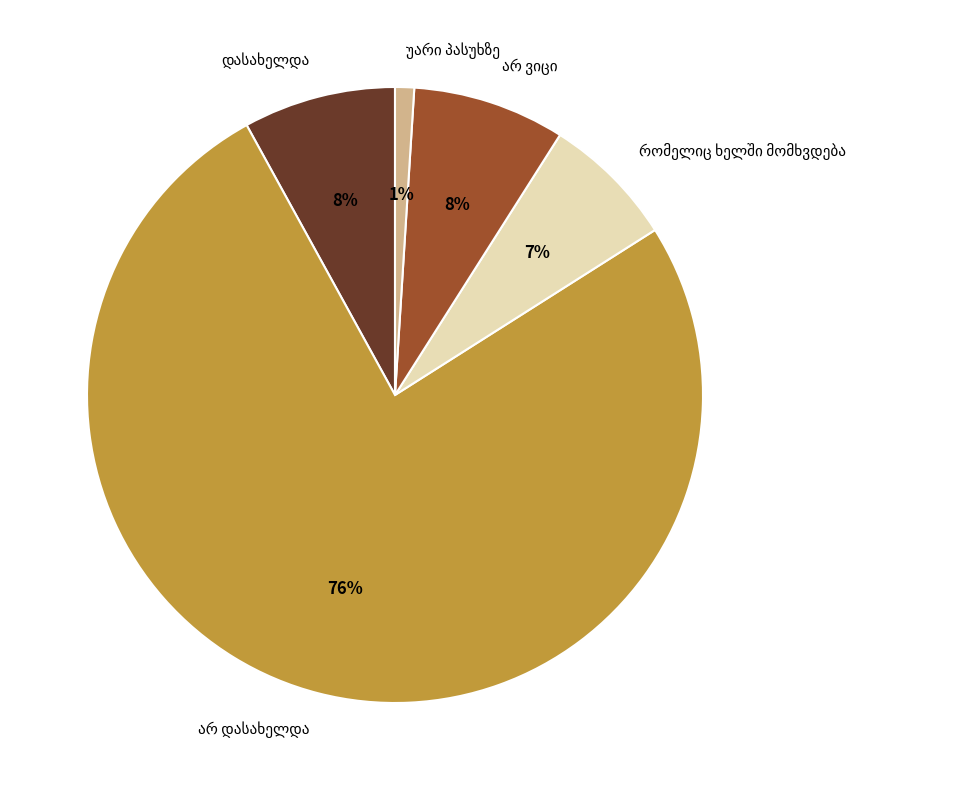

Is there any slice that represents more than half of the pie?

Yes